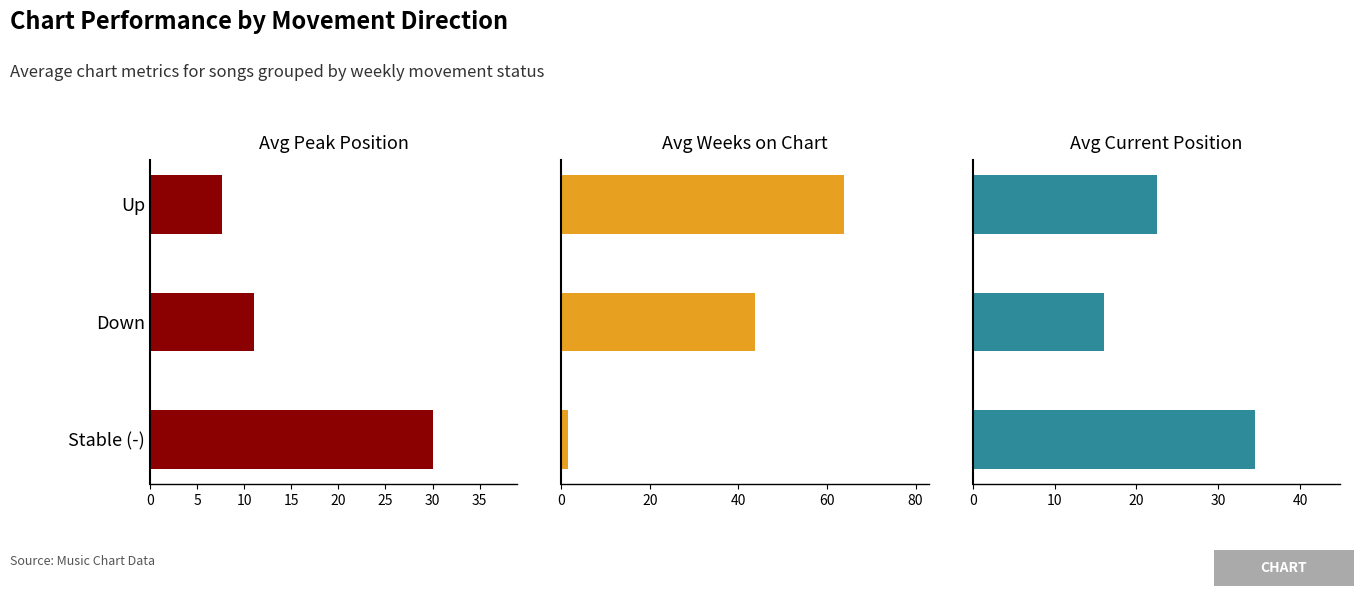

At 5, list the series in order from smallest to largest.

Avg Peak Position, Avg Current Position, Avg Weeks on Chart